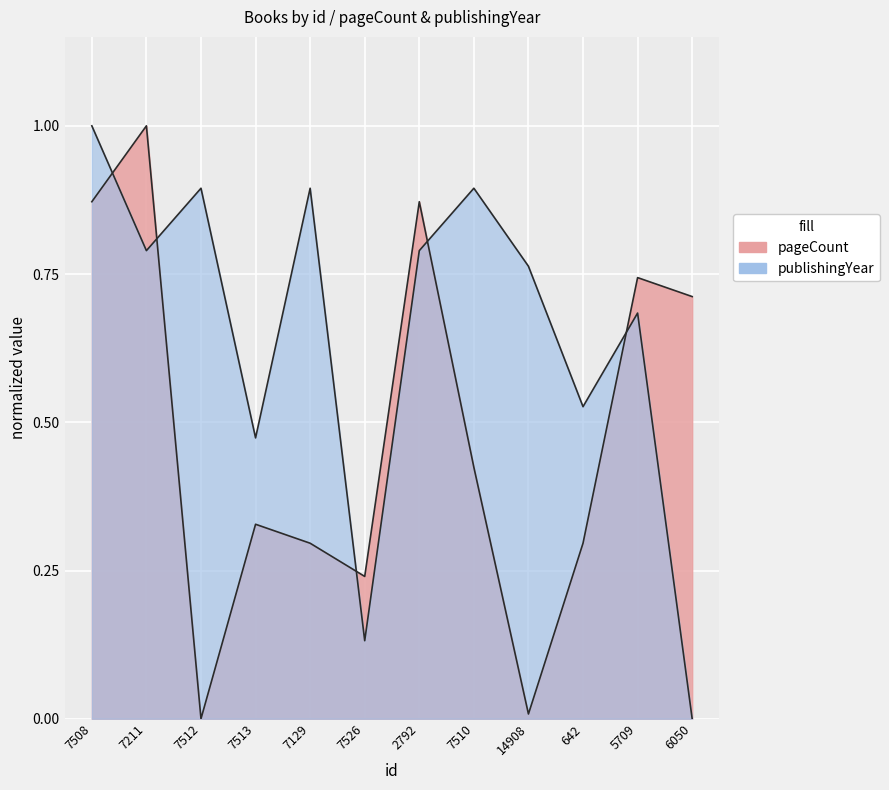

Which series has the largest total across all categories?

publishingYear